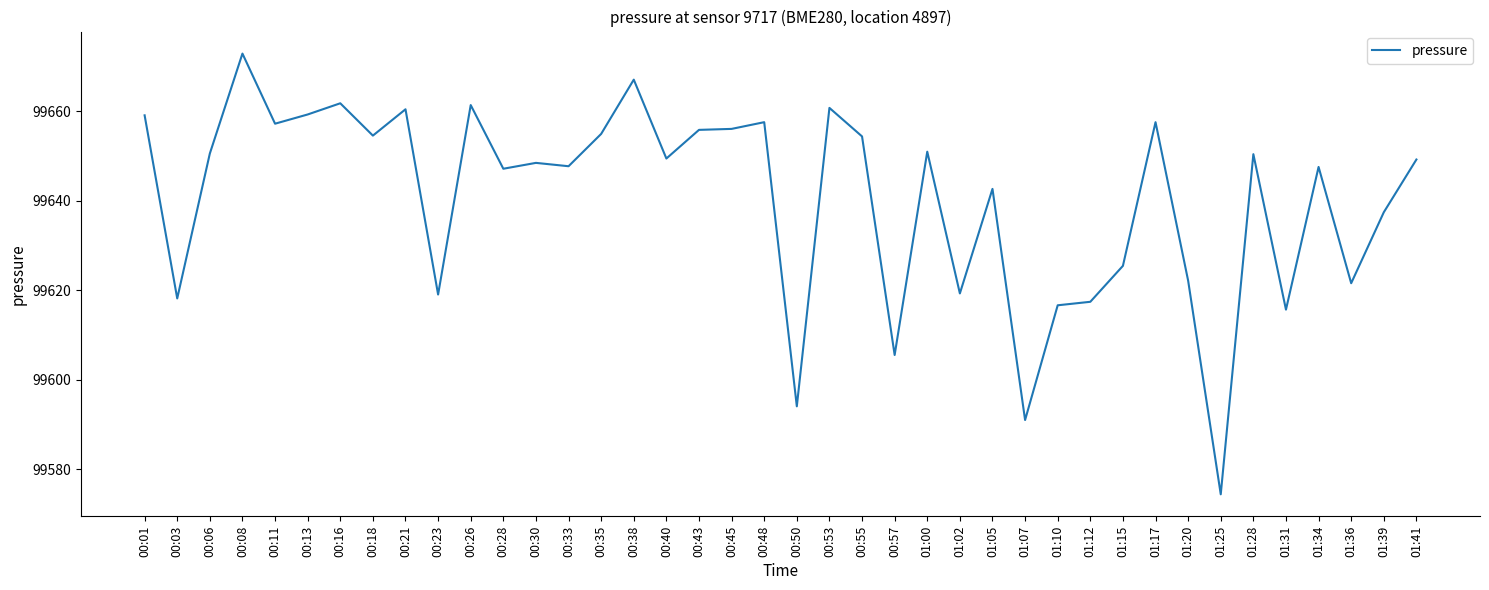

The value at 00:13 is 99659.3. True or false?

True